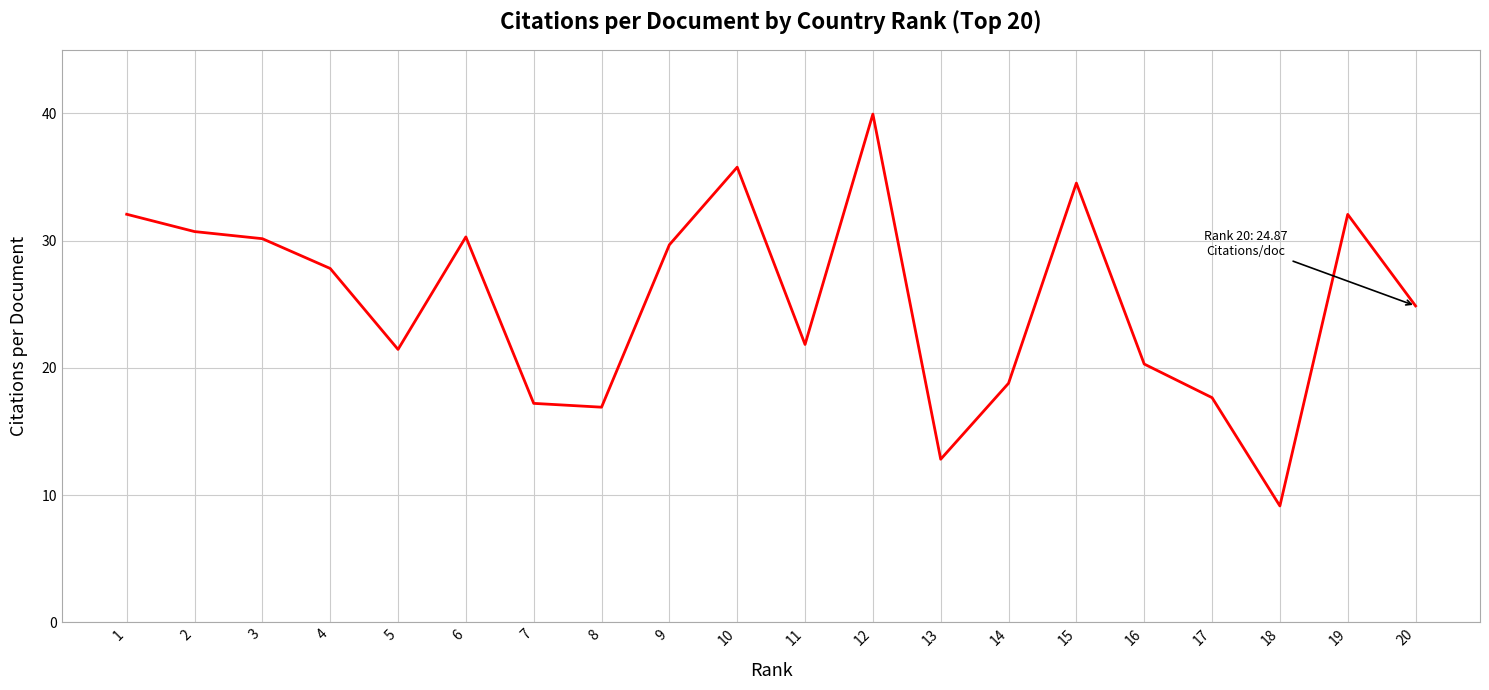

At which category does the chart reach its minimum across all series?

18